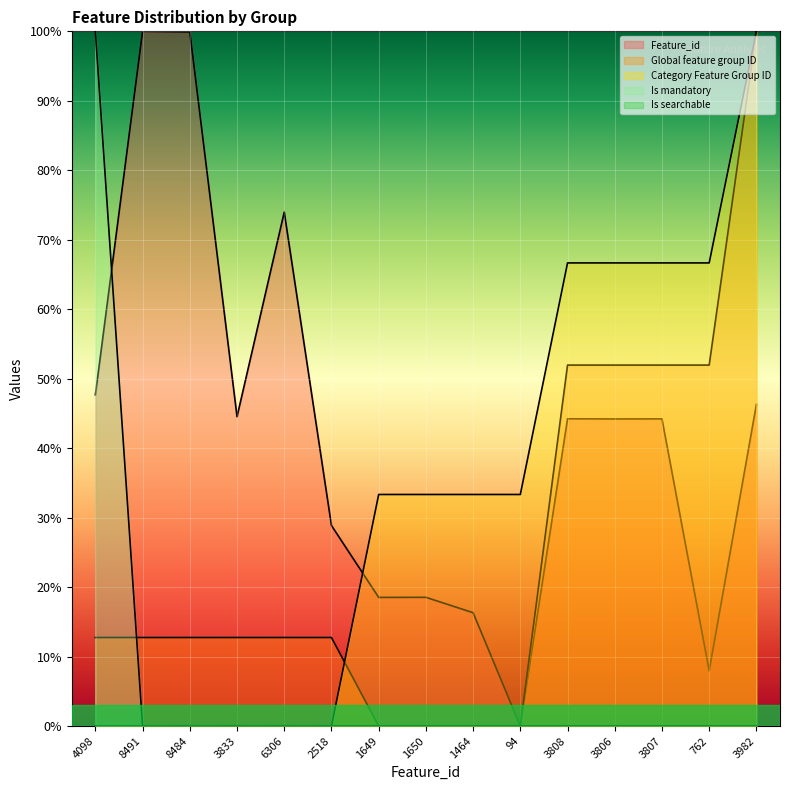

Which series has the largest range (max minus min)?

Feature_id